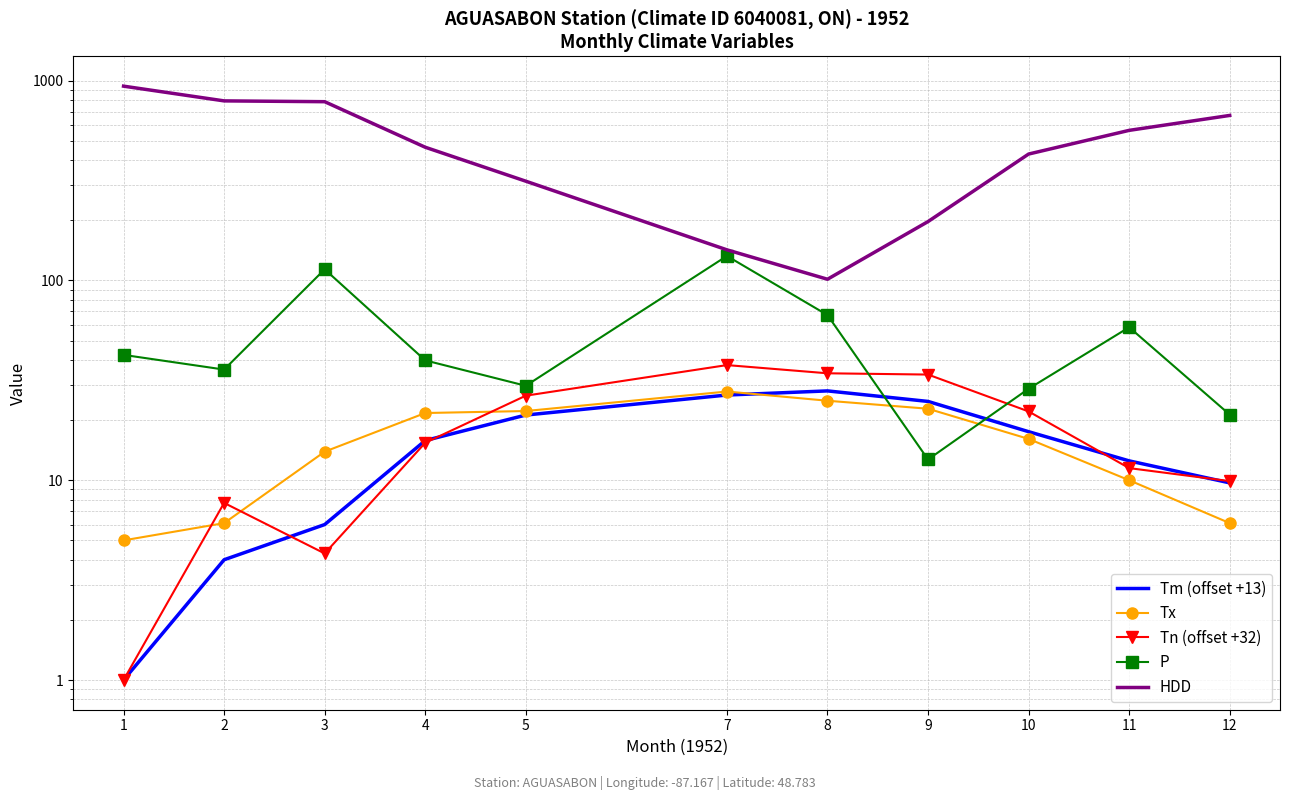

After their last crossing, which series has the higher values: Tn (offset +32) or P?

P